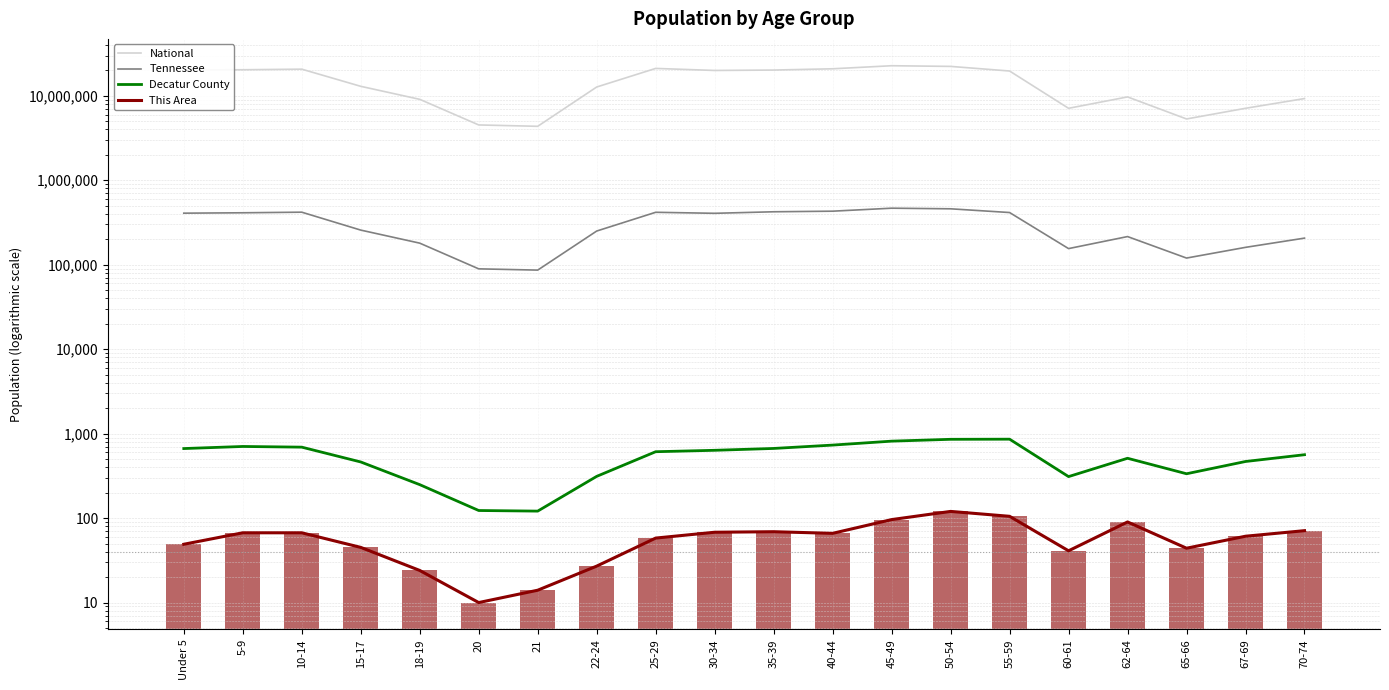

What is the value of the This Area bar at the 19th from the left?

61